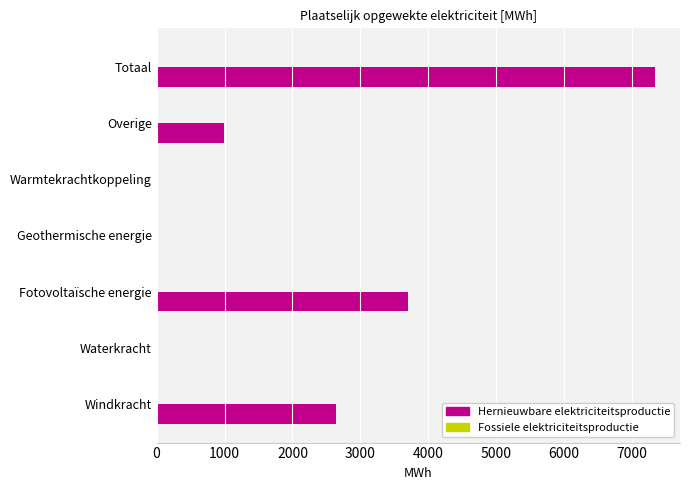

Reading bottom to top, extract all data points from this chart.

Windkracht=2643.0	Waterkracht=0.0	Fotovoltaïsche energie=3700.3	Geothermische energie=0.0	Warmtekrachtkoppeling=0.0	Overige=994.5	Totaal=7337.8